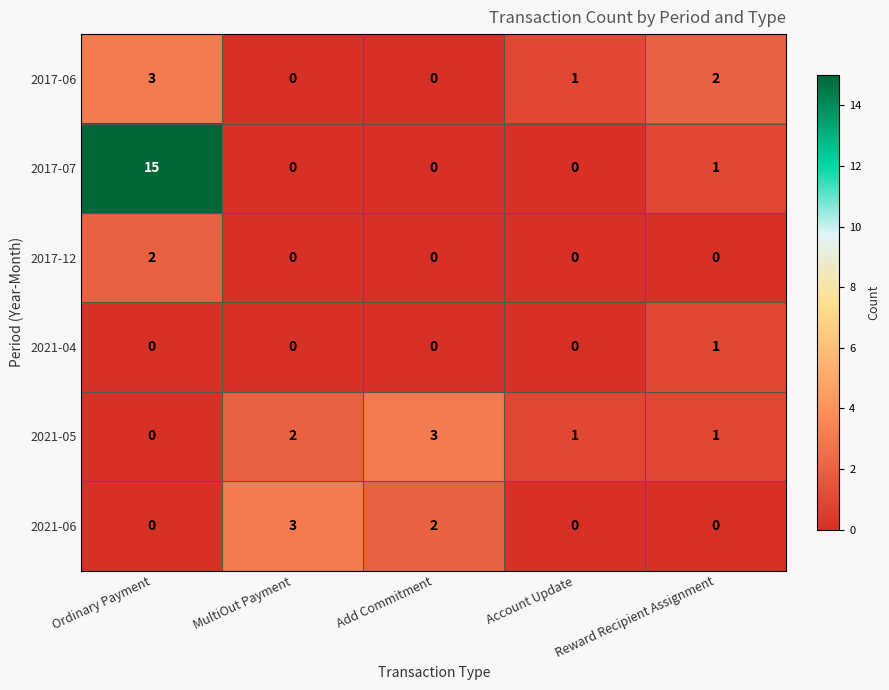

Is it true that 2017-07 equals 5 at Add Commitment?

False